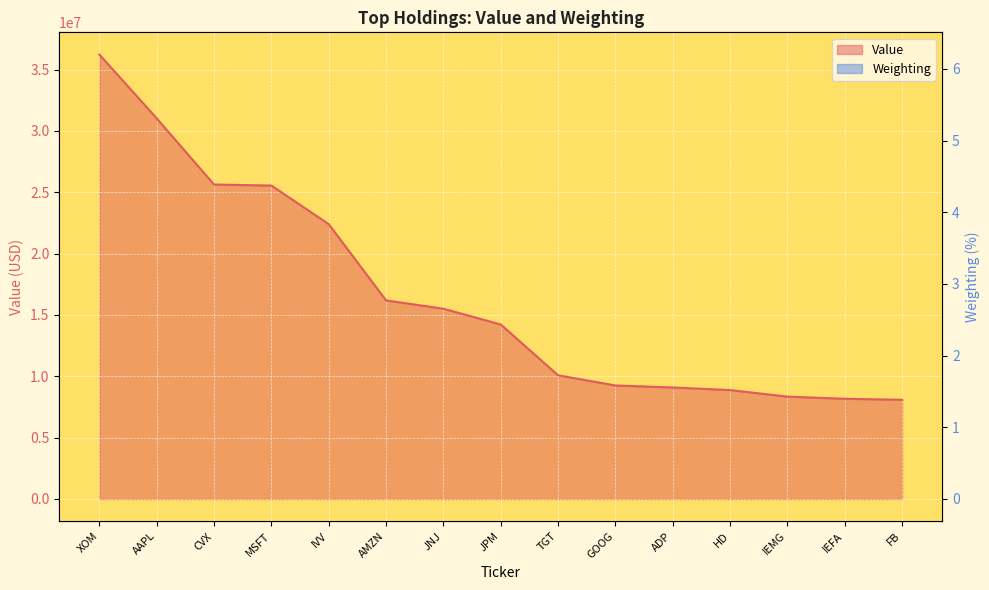

True or false: Value and Weighting cross at least once.

False